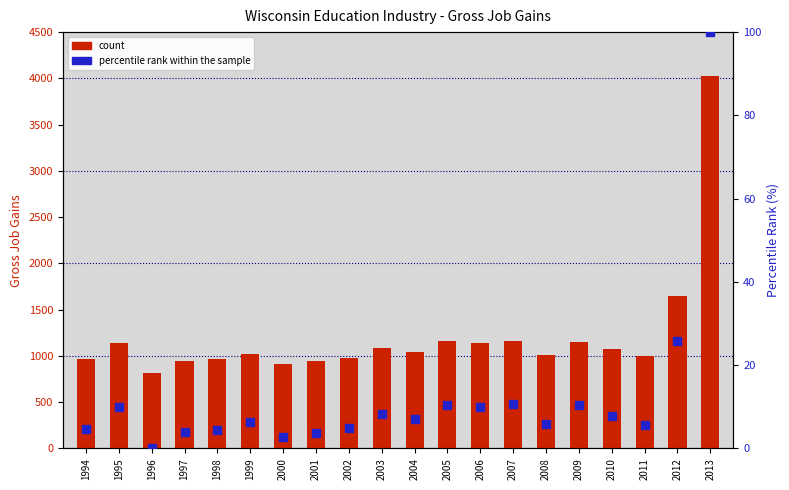

True or false: percentile rank within the sample has a value of 9.9 at 1995.

True